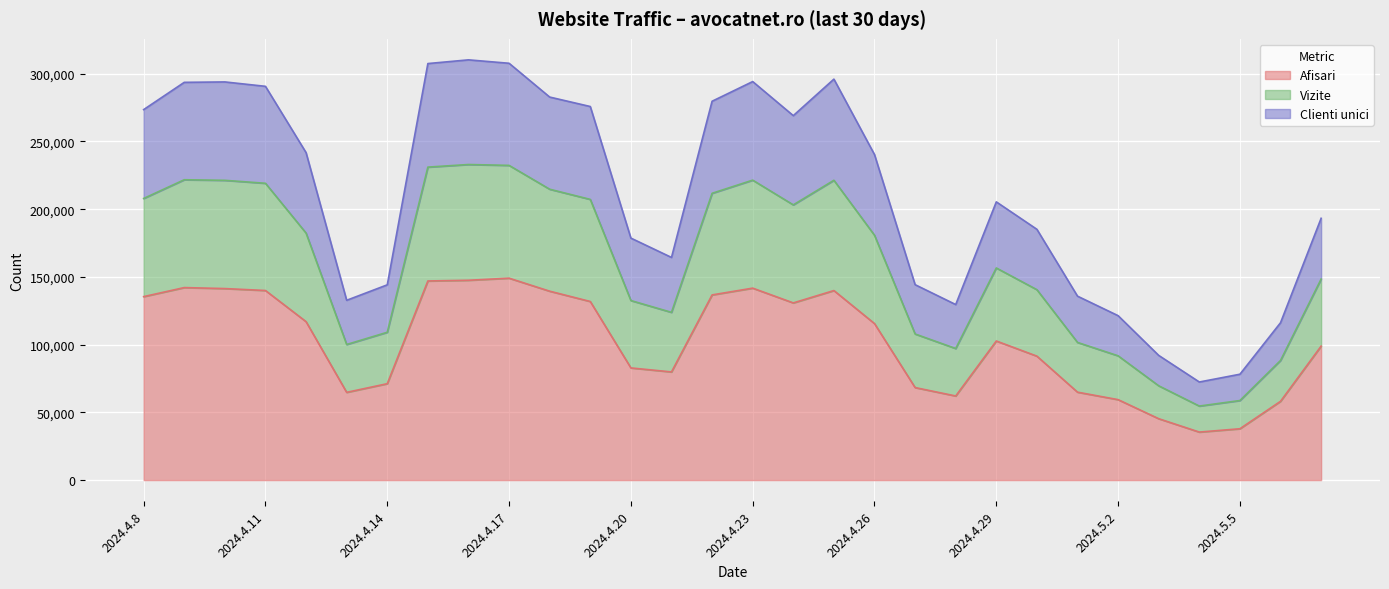

What is the total value across all series at 2024.4.17?

307698